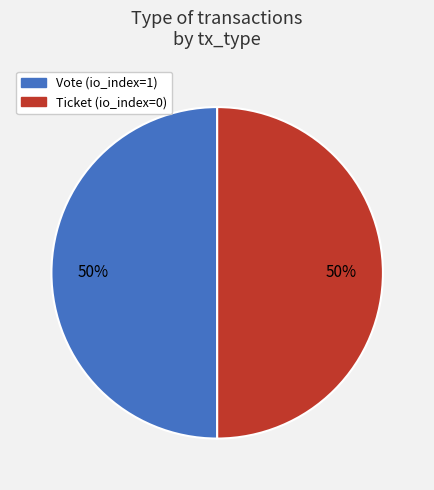

Is the sum of Vote (io_index=1) and Ticket (io_index=0) greater than half?

Yes